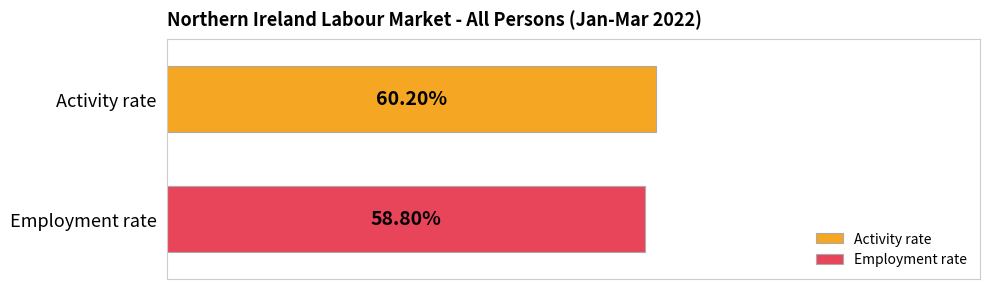

What are all the series names shown in the legend?

Activity rate, Employment rate